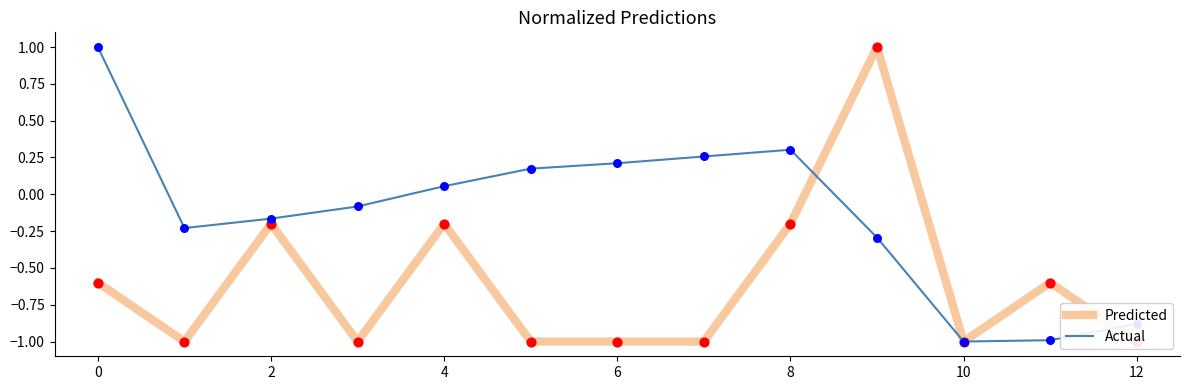

What are all the series names shown in the legend?

Predicted, Actual